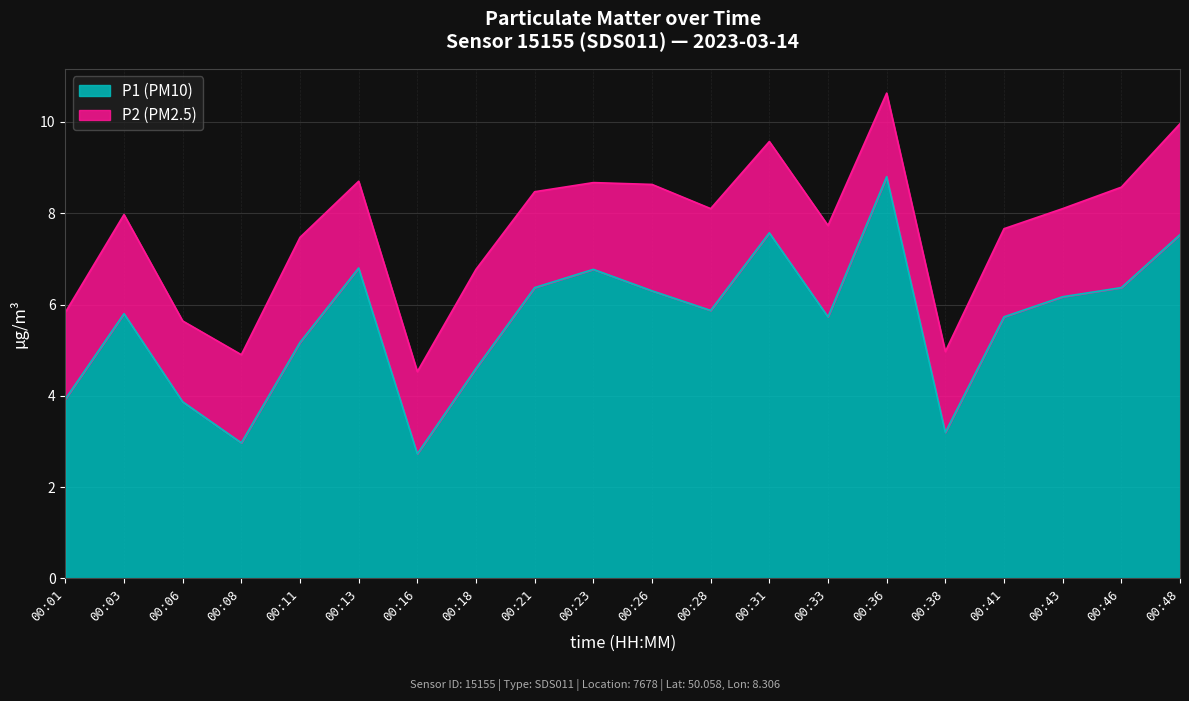

List the labels in order of value, smallest first.

00:16, 00:08, 00:38, 00:06, 00:01, 00:18, 00:11, 00:33, 00:41, 00:03, 00:28, 00:43, 00:26, 00:21, 00:46, 00:23, 00:13, 00:48, 00:31, 00:36